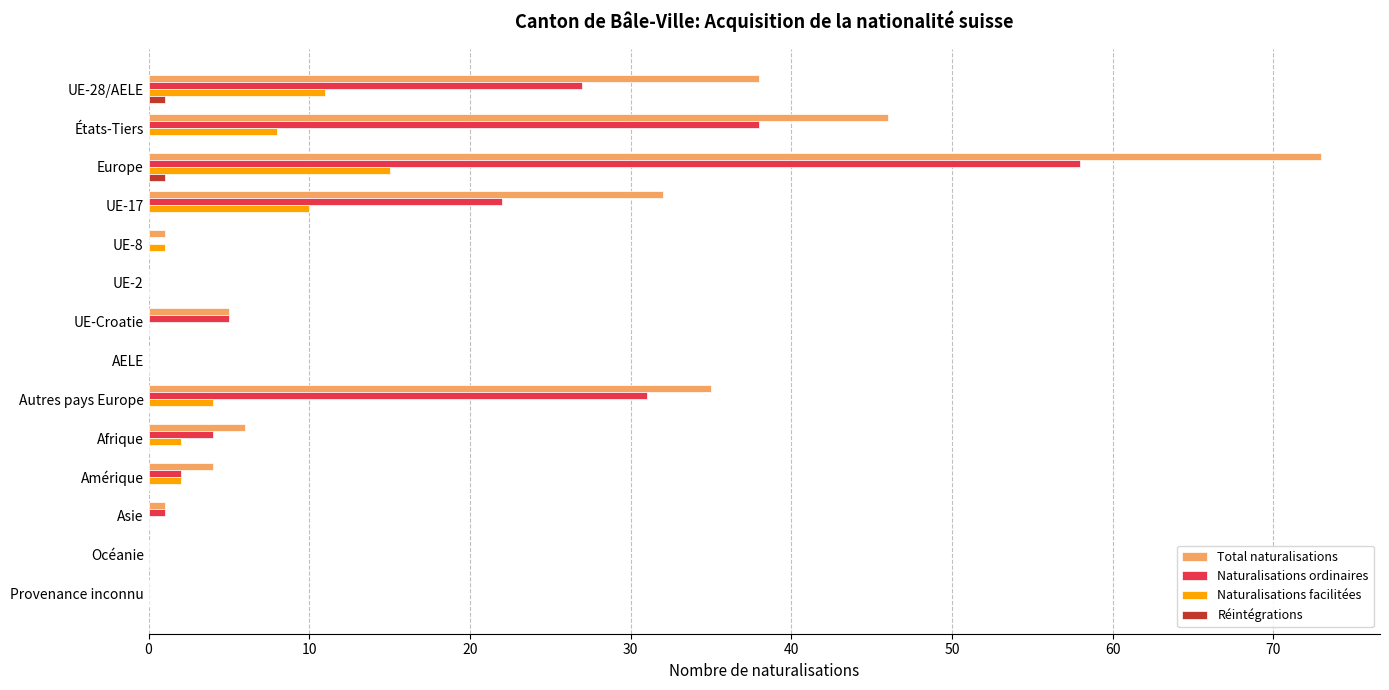

Which series has the largest total across all categories?

Total naturalisations